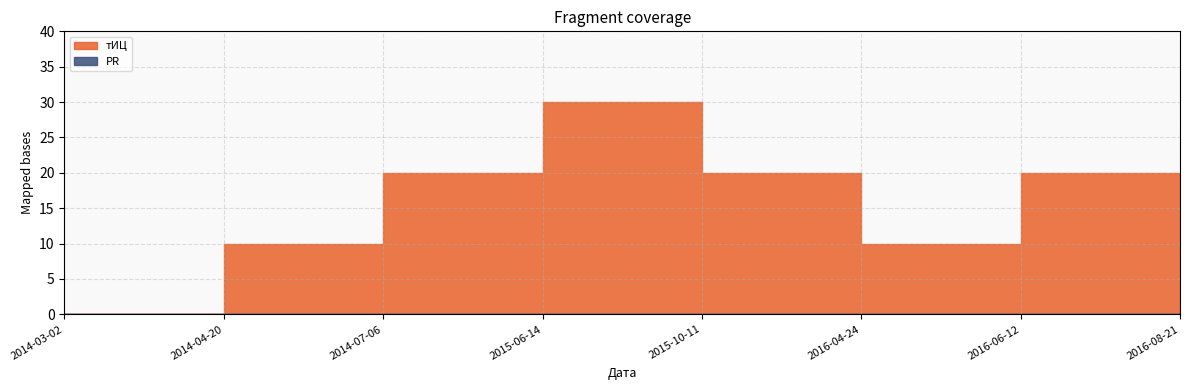

Rank the categories by тИЦ value from highest to lowest.

2015-06-14, 2014-07-06, 2015-10-11, 2016-06-12, 2014-04-20, 2016-04-24, 2016-08-21, 2014-03-02